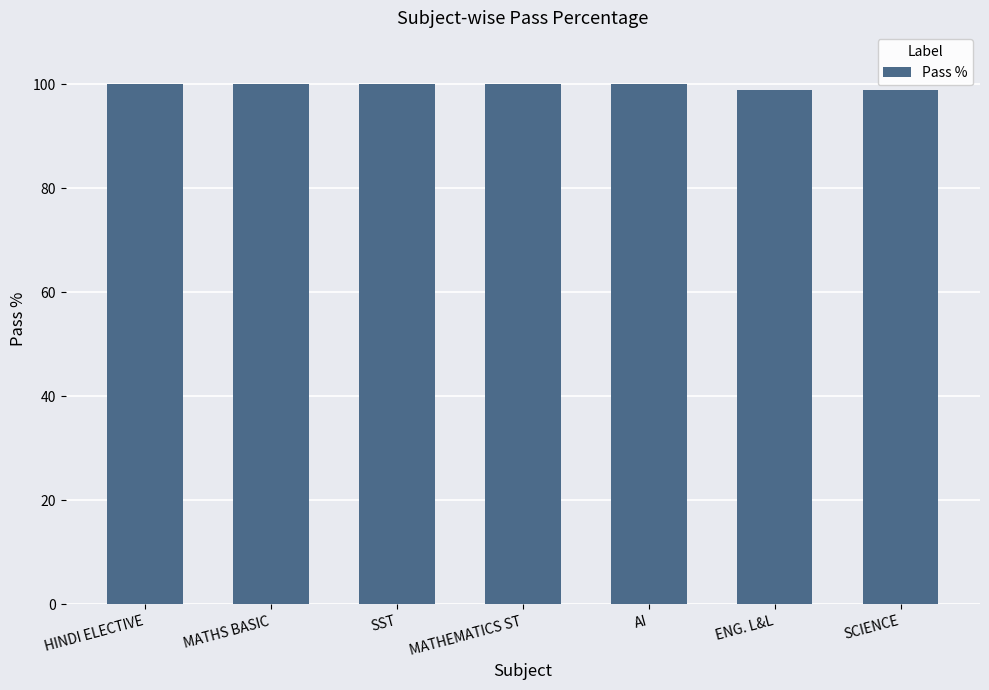

What value does the data have at MATHS BASIC?

100.0